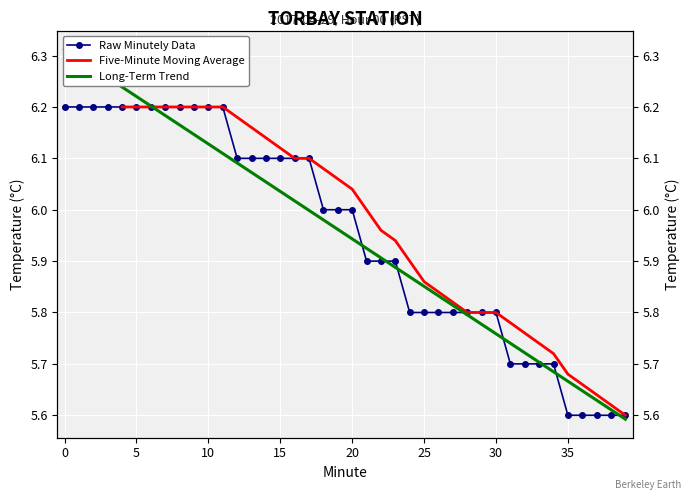

Is this an area chart (filled region under the line)?

No